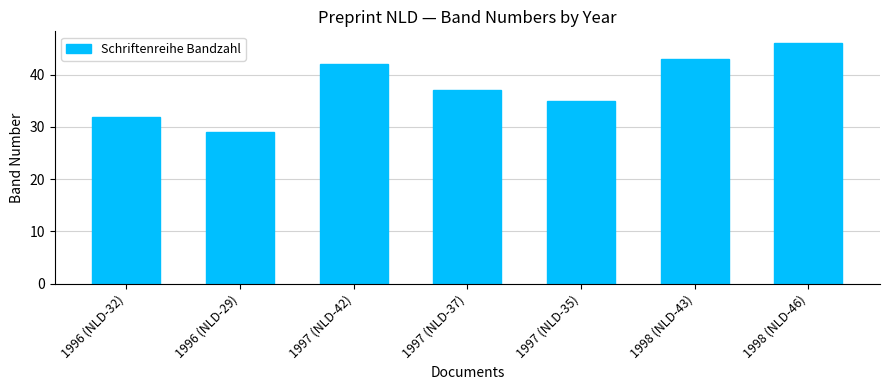

What is the average value?

38